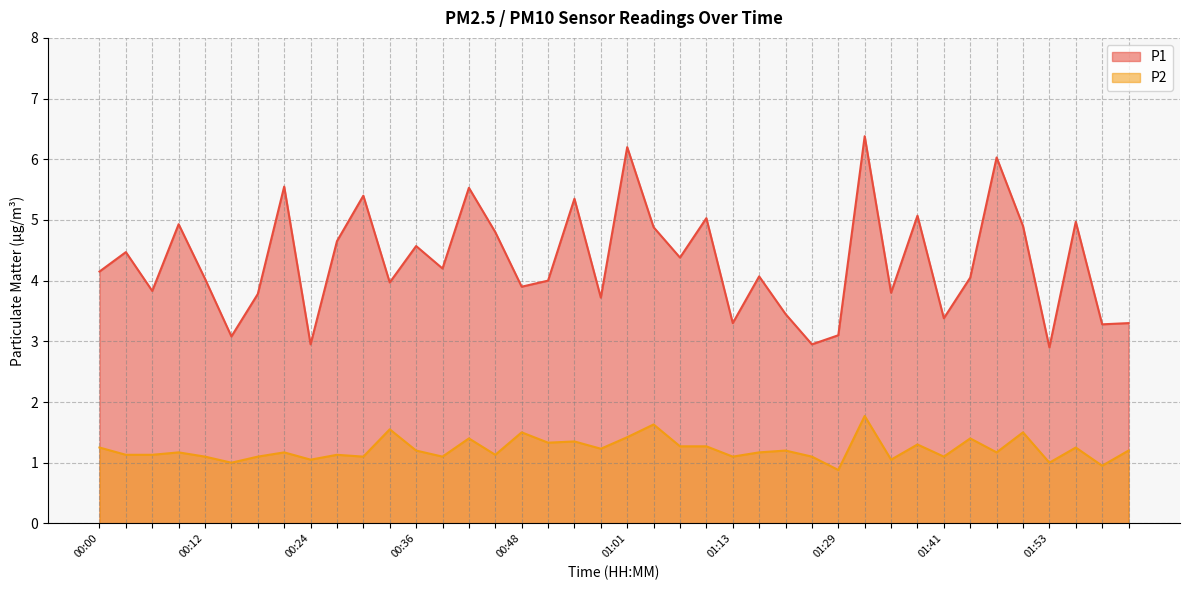

True or false: P1 and P2 cross at least once.

False